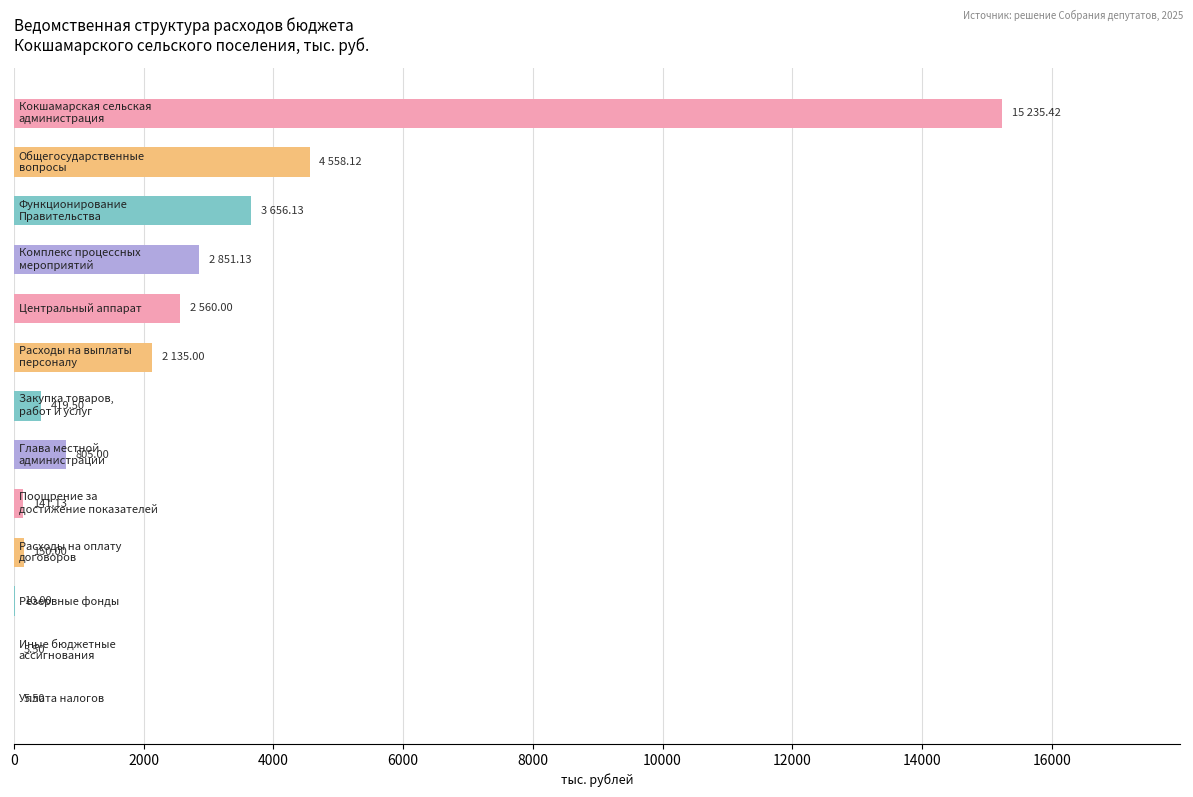

What is the sum of all values?

32532.4